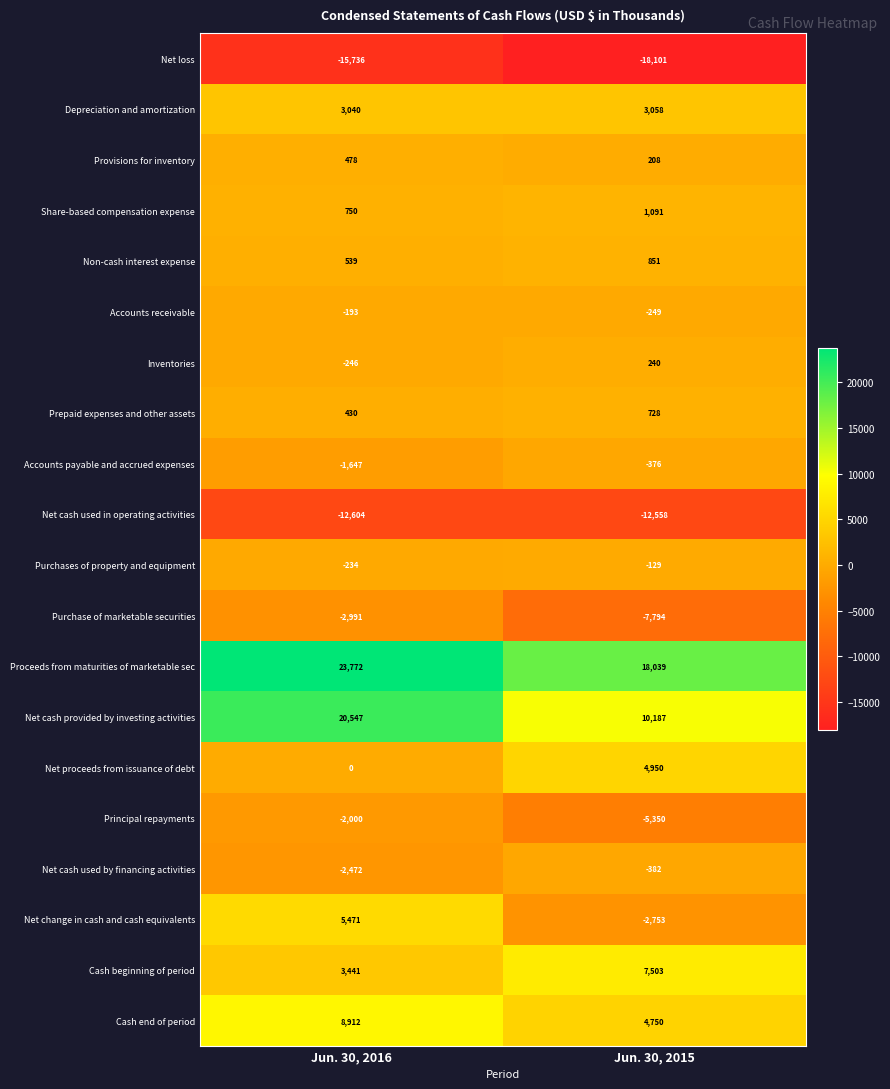

What is the difference between the Accounts payable and accrued expenses values at Jun. 30, 2015 and Jun. 30, 2016?

1271